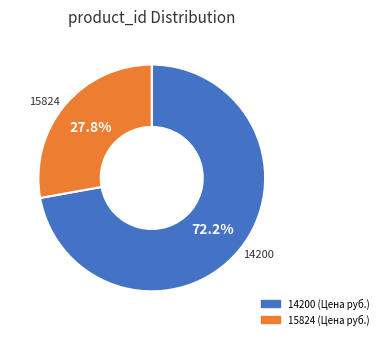

To the nearest percent, what is the difference between the largest and smallest slice percentages?

44%